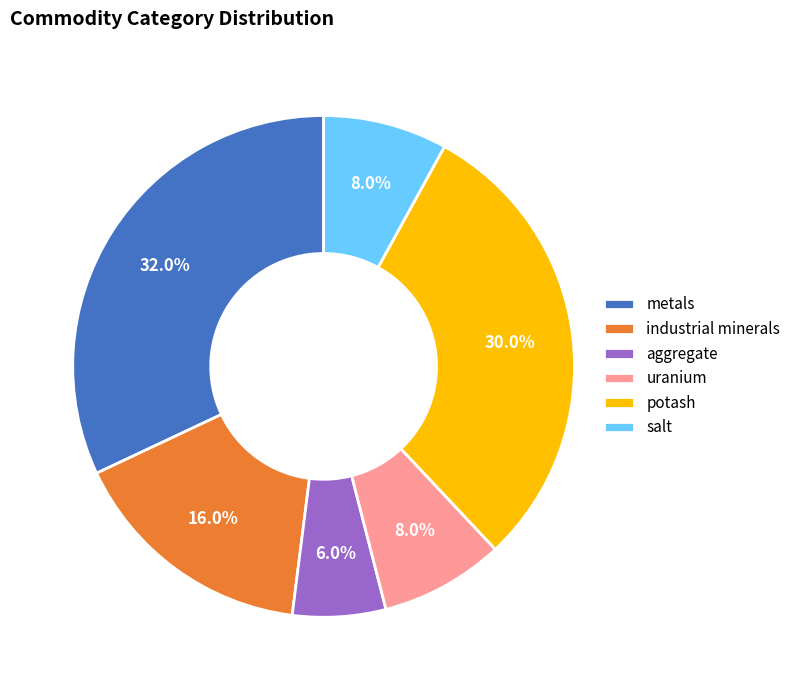

Is there a majority slice in this chart?

No